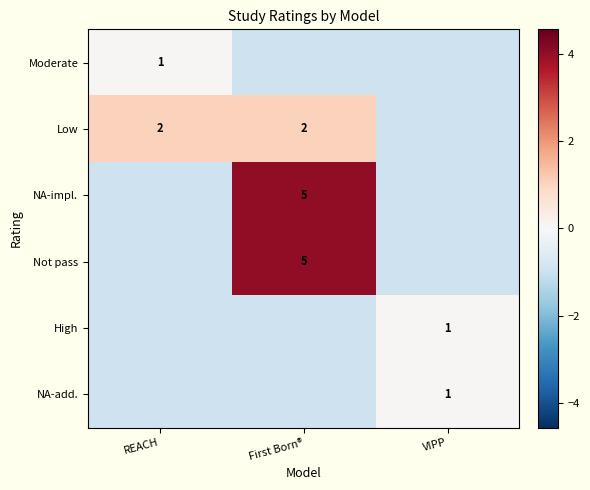

What is the minimum value for Not pass?

-0.9